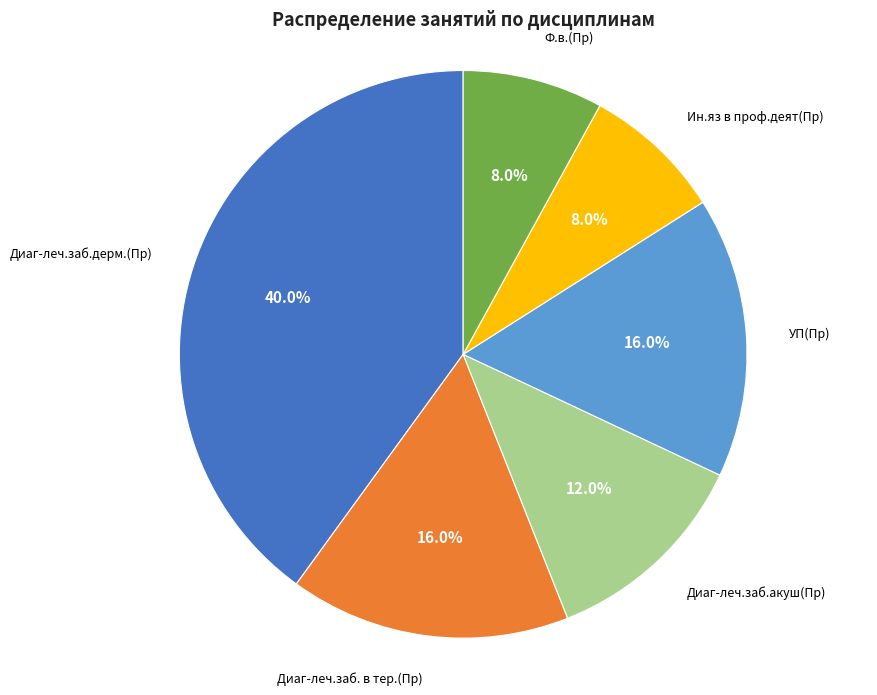

Is there any slice that represents more than half of the pie?

No